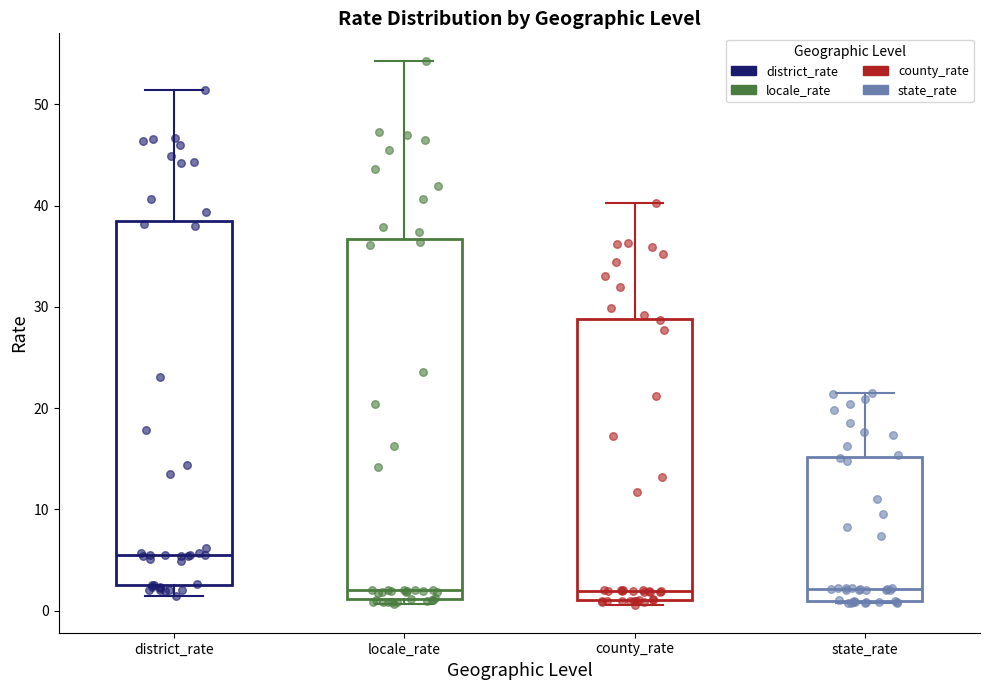

Reading left to right, transcribe this box plot: for each box, give where its median line is, the range the box spans, and where its two whiskers end, as read against the y-axis. The values are not printed on the chart, so give them approximately, as read against the axis.

district_rate: median 5, box 3 to 39, whiskers 1 to 51
locale_rate: median 2, box 1 to 37, whiskers 1 (just below the box's lower edge) to 54
county_rate: median 2, box 1 to 29, whiskers 1 (just below the box's lower edge) to 40
state_rate: median 2, box 1 to 15, whiskers 1 to 21